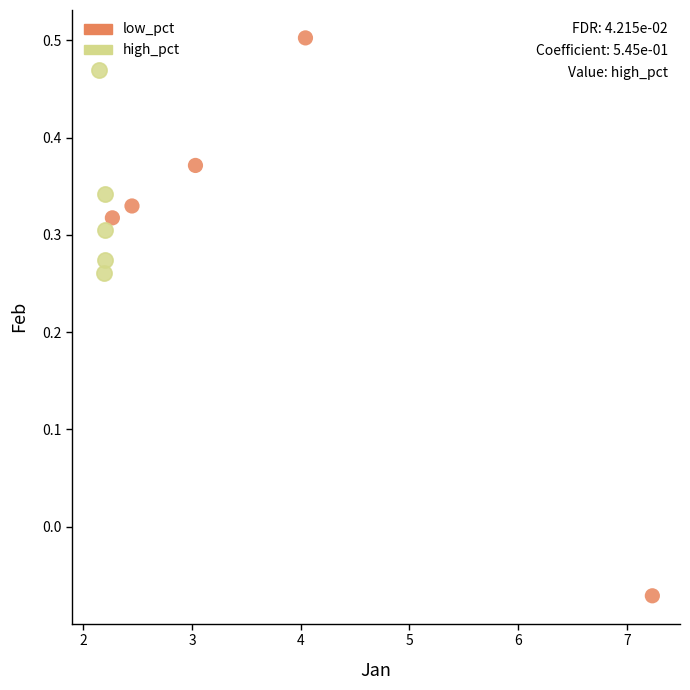

Which series has the widest spread of Y values?

low_pct